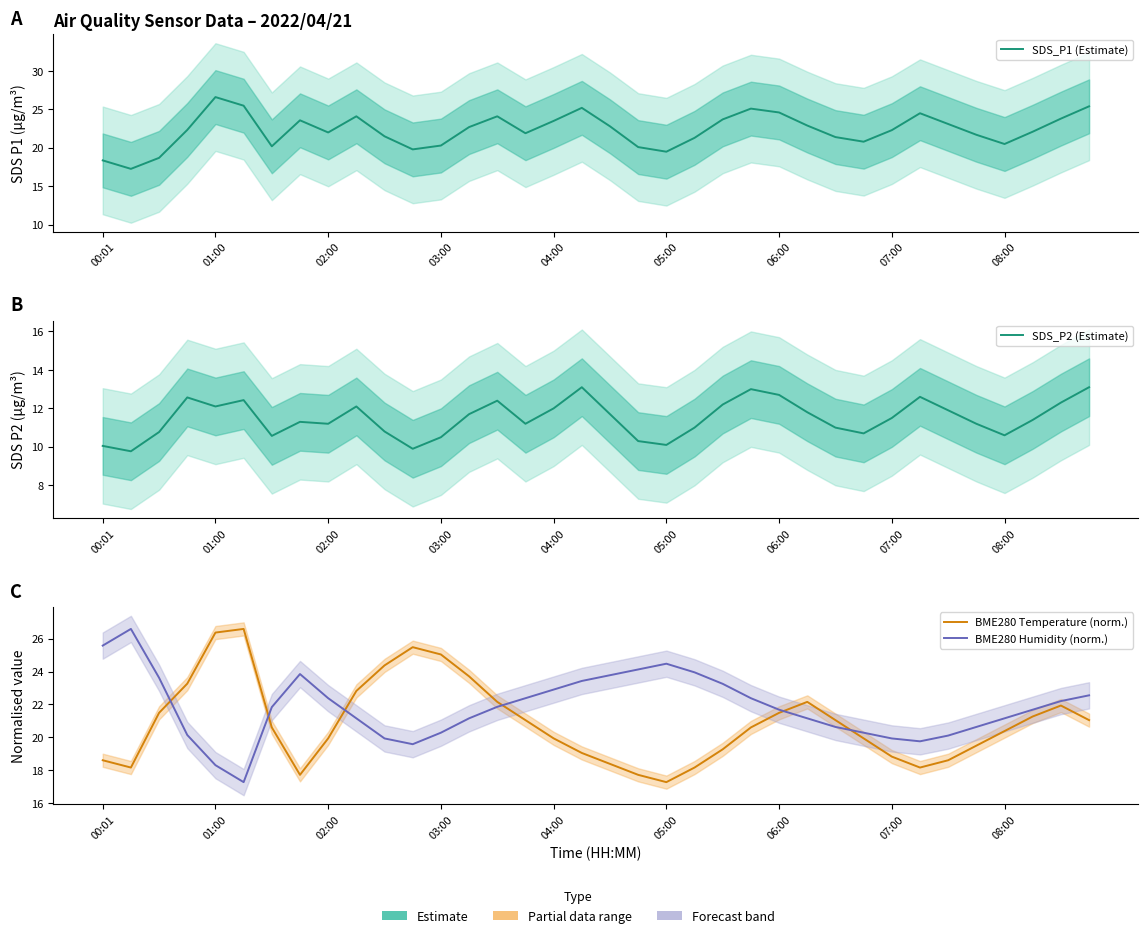

What is the value of the BME280 Temperature (norm.) point at the 10th from the left?

22.8